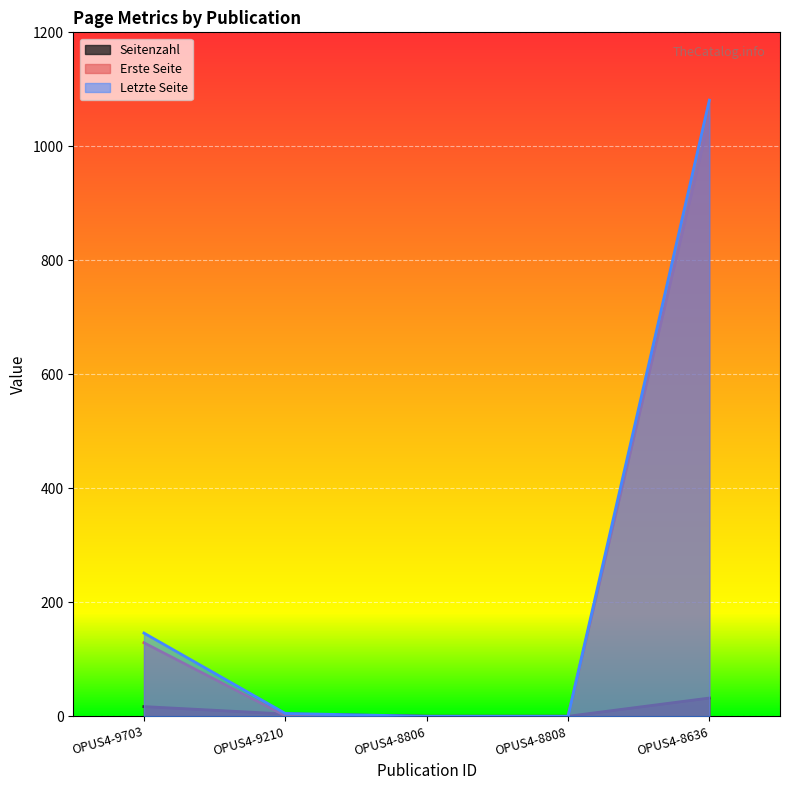

True or false: Erste Seite has a value of -656 at OPUS4-8808.

False